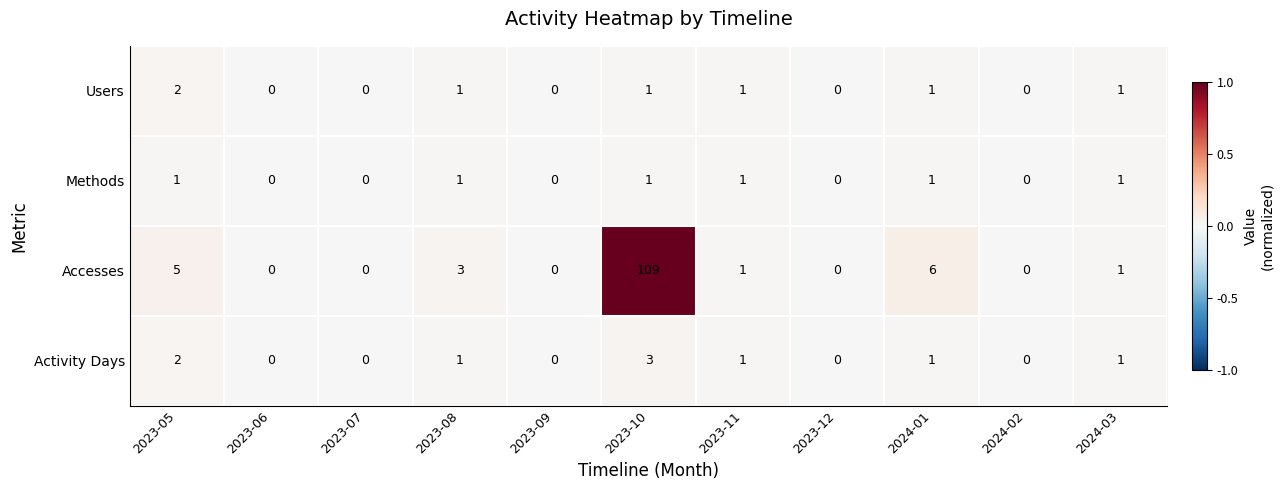

Which series has the largest range (max minus min)?

Accesses